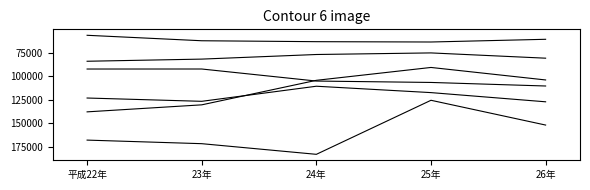

Is this an area chart (filled region under the line)?

No